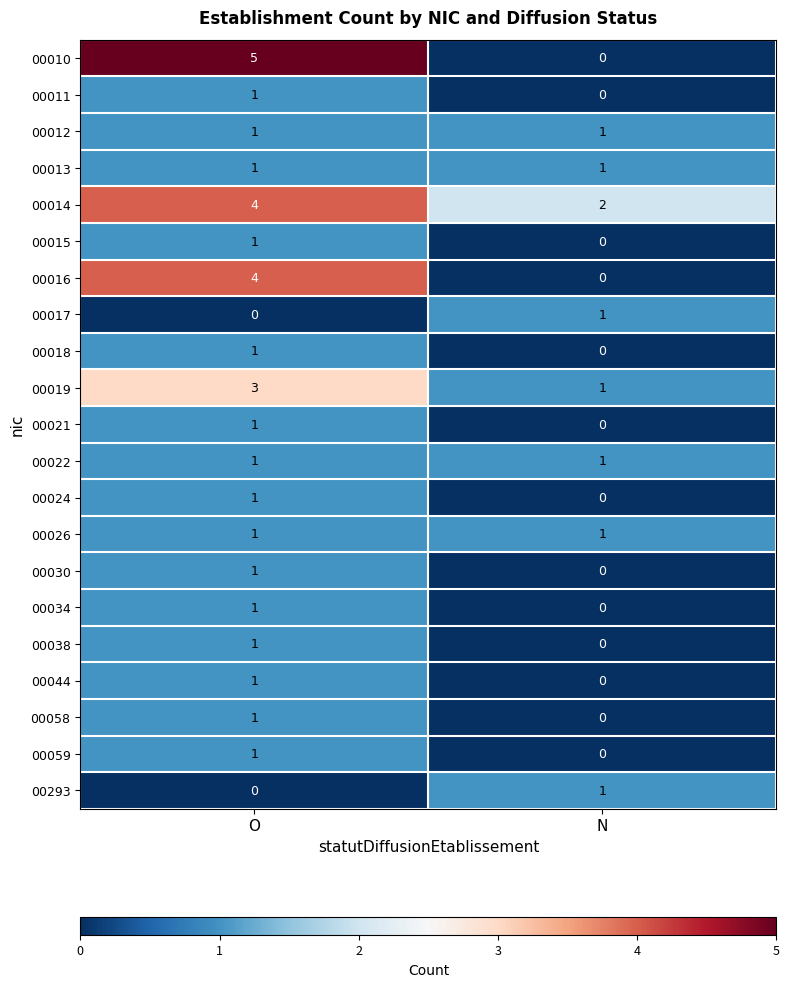

Between O and N, which series saw the biggest shift?

00010